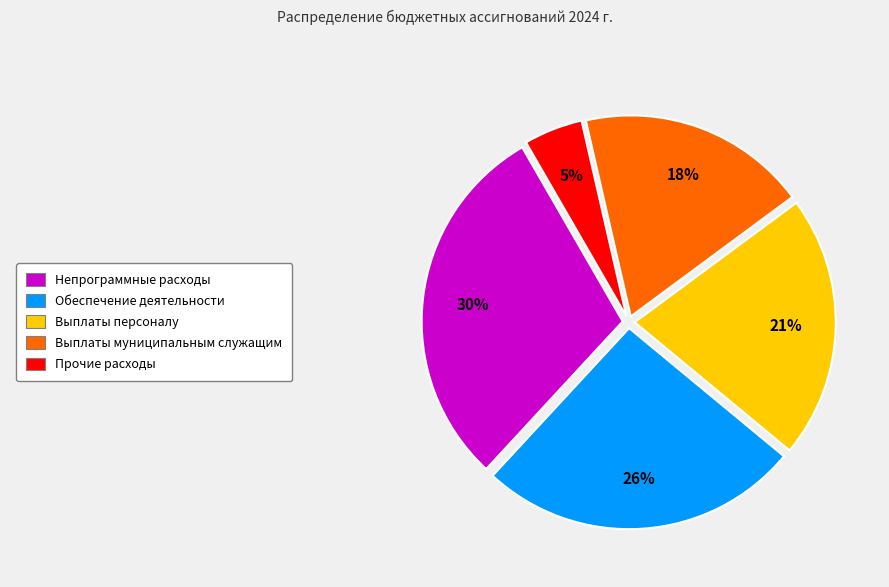

To the nearest percent, what is the difference between the largest and smallest slice percentages?

25%